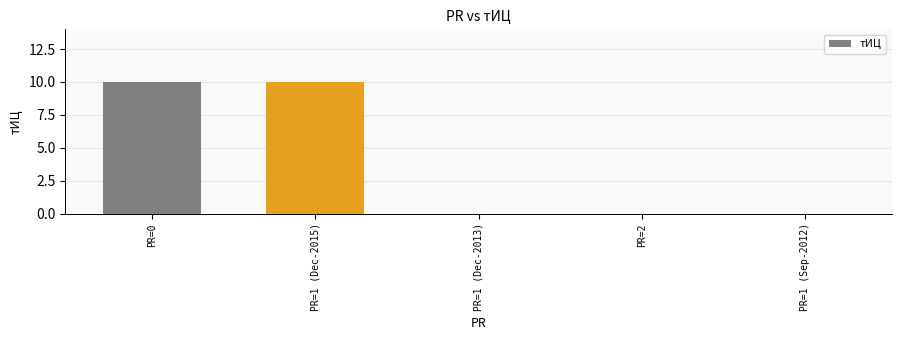

Reading left to right, list all the values displayed in this chart.

PR=0=10	PR=1 (Dec-2015)=10	PR=1 (Dec-2013)=0	PR=2=0	PR=1 (Sep-2012)=0